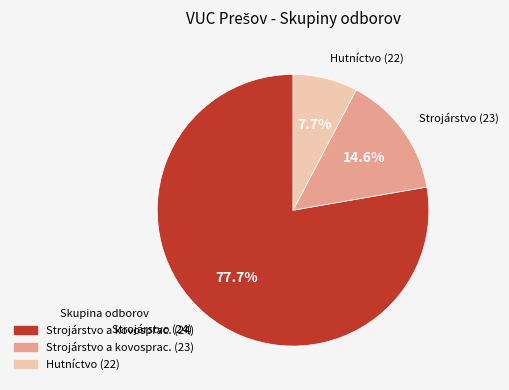

Is there any slice that represents more than half of the pie?

Yes